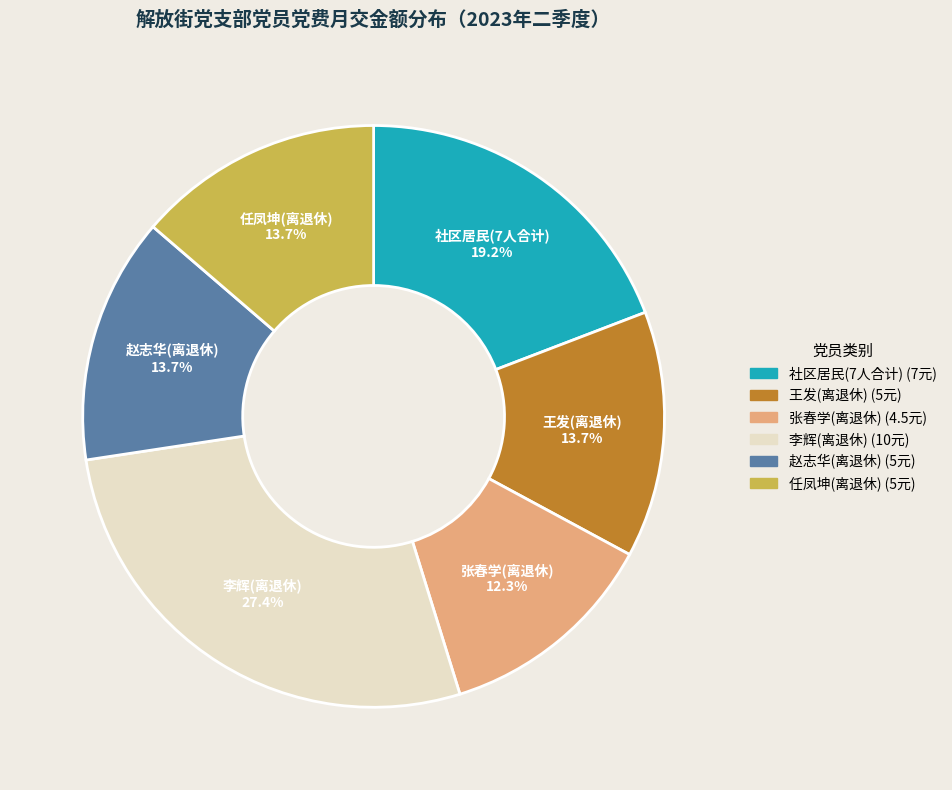

Is there a majority slice in this chart?

No